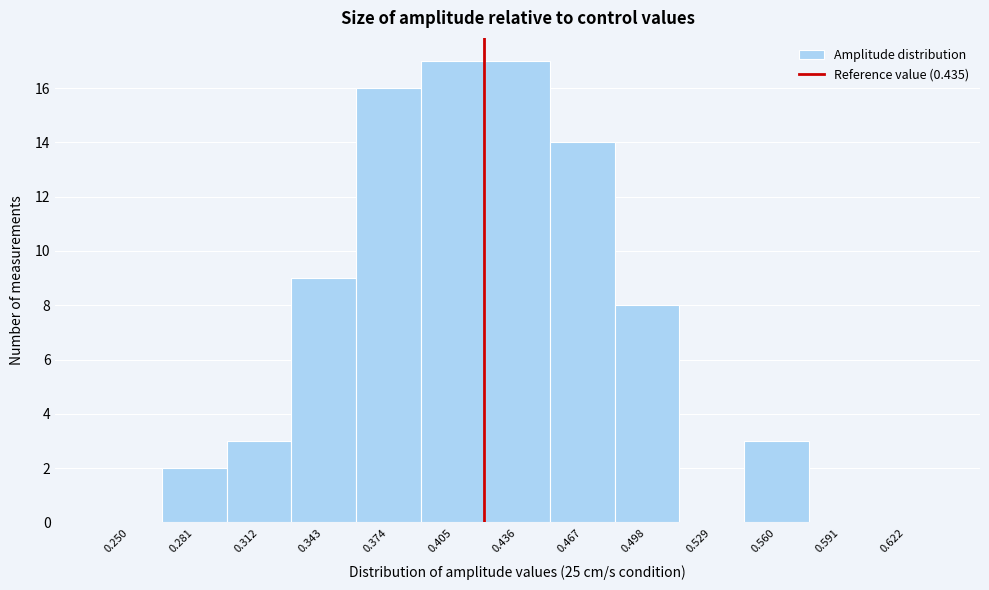

Reading left to right, list all the values displayed in this chart.

0.250=0	0.281=2	0.312=3	0.343=9	0.374=16	0.405=17	0.436=17	0.467=14	0.498=8	0.529=0	0.560=3	0.591=0	0.622=0